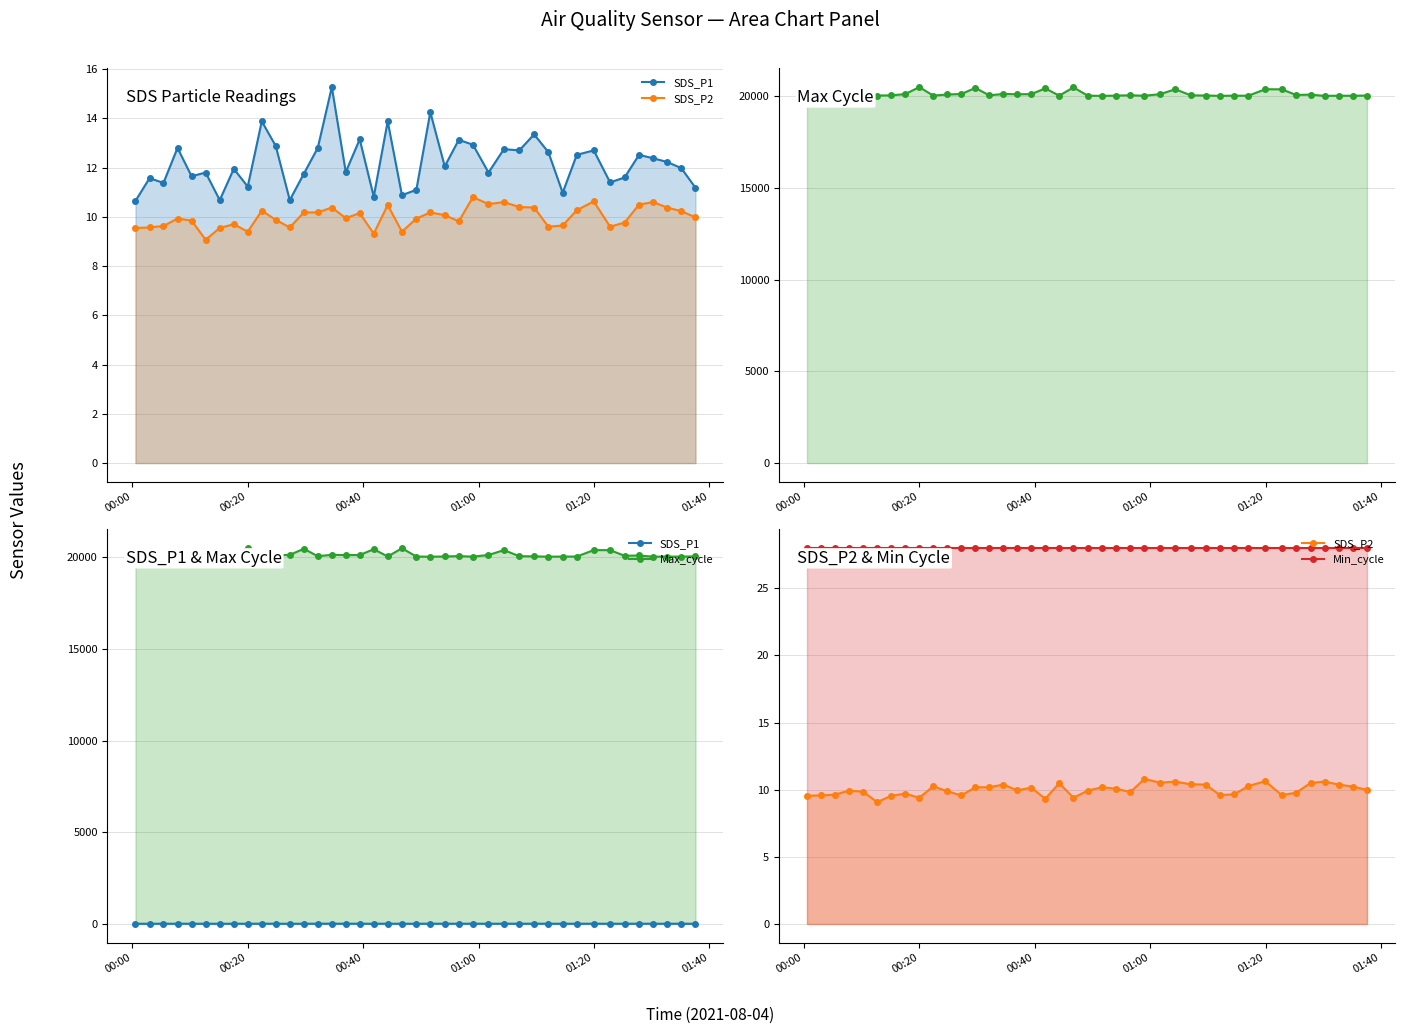

Rank the series at 00:20 from lowest to highest value.

SDS_P2, SDS_P1, Min_cycle, Max_cycle